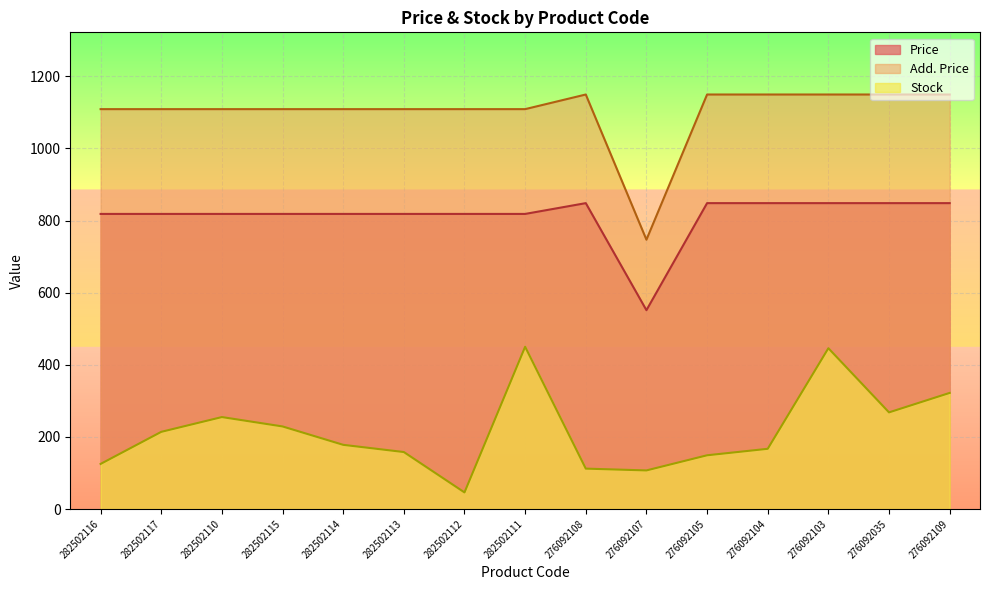

True or false: Price and Stock cross at least once.

False